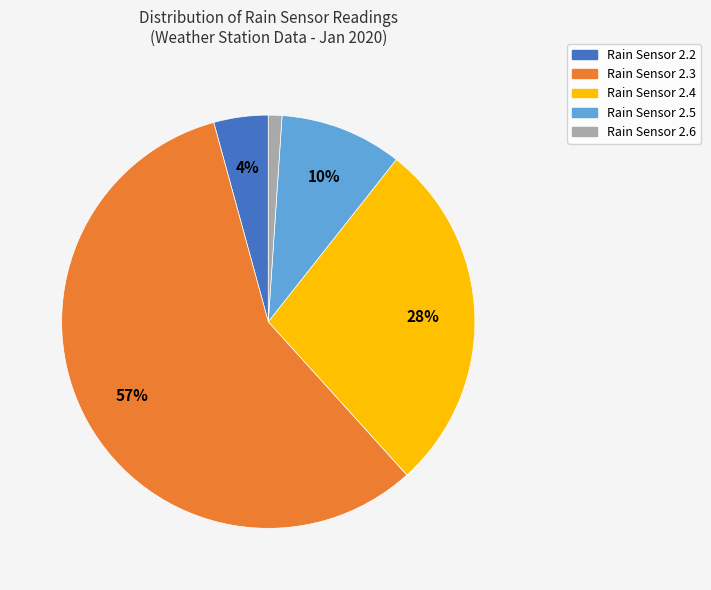

Does any single category account for the majority?

Yes